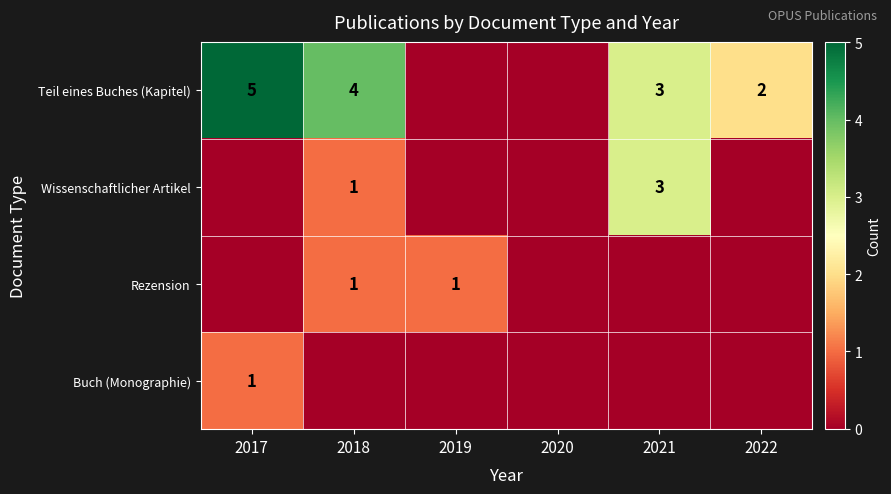

What is the highest value of the Wissenschaftlicher Artikel series?

3